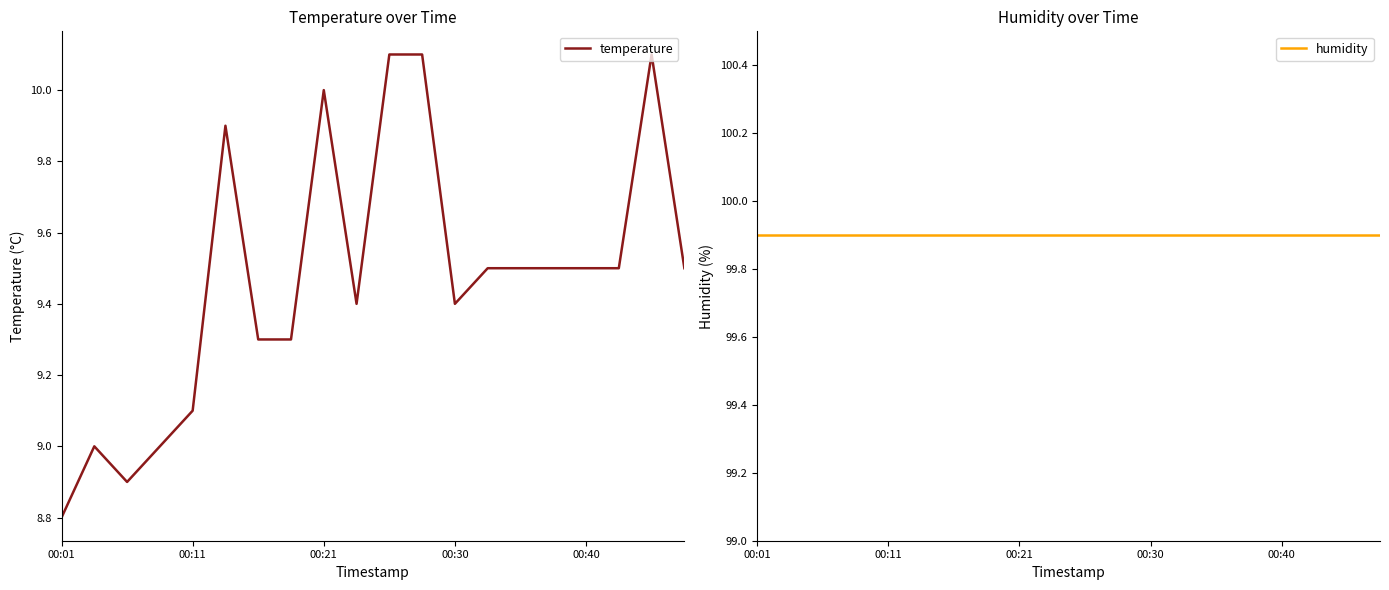

True or false: humidity and temperature cross at least once.

False